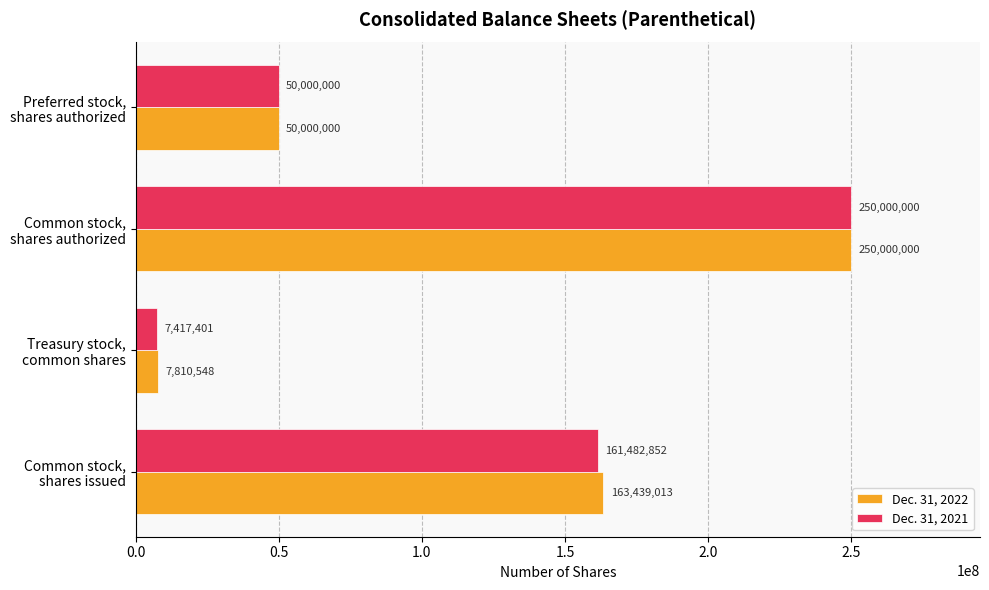

How many data points in Dec. 31, 2021 are less than 161482852?

2